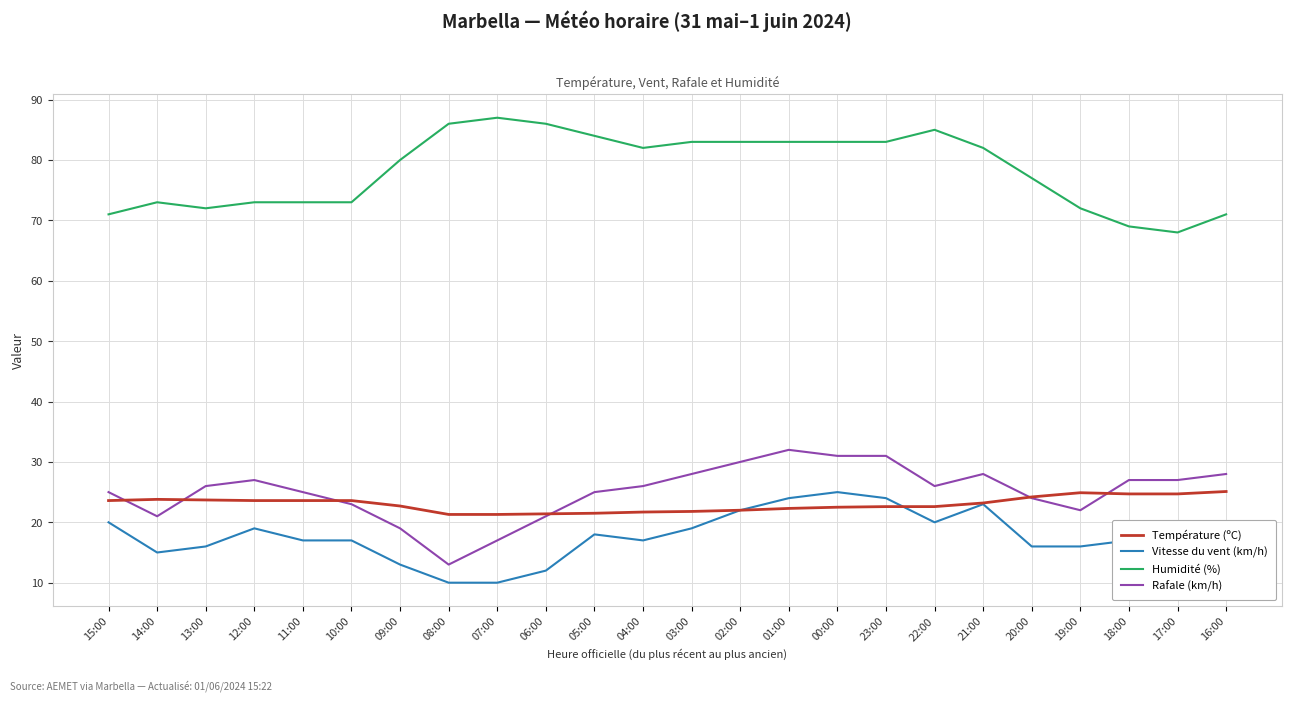

The Rafale (km/h) series shows 21.0 at 14:00. True or false?

True